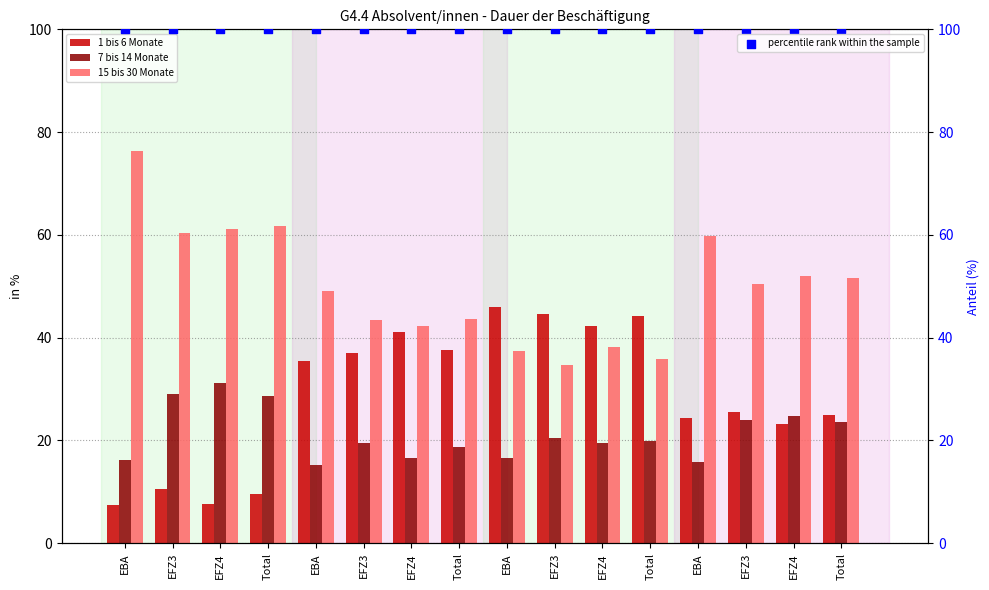

At which category is the sum across all series the highest?

EFZ3